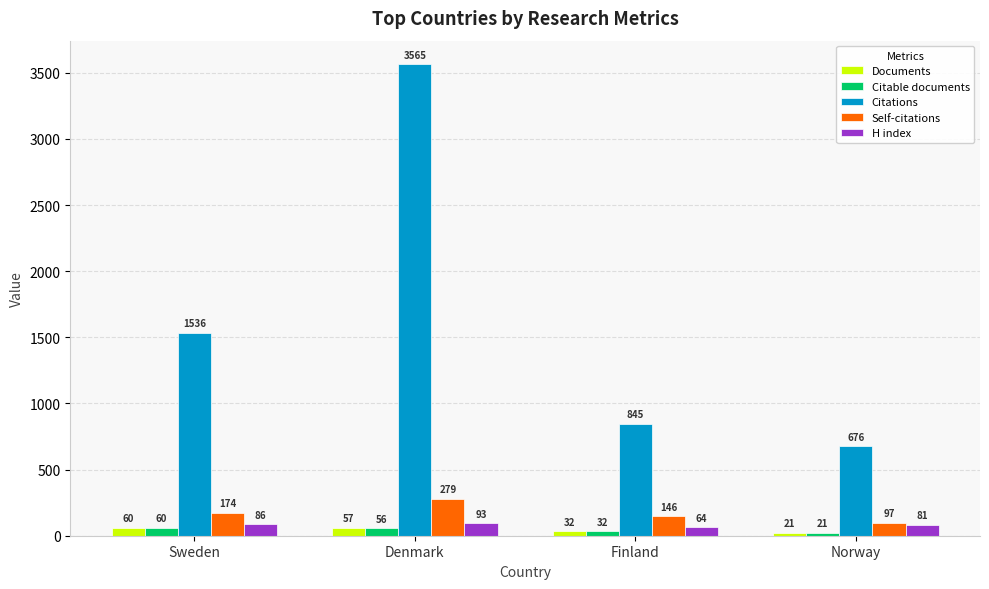

What is the sum of all Citable documents values?

169